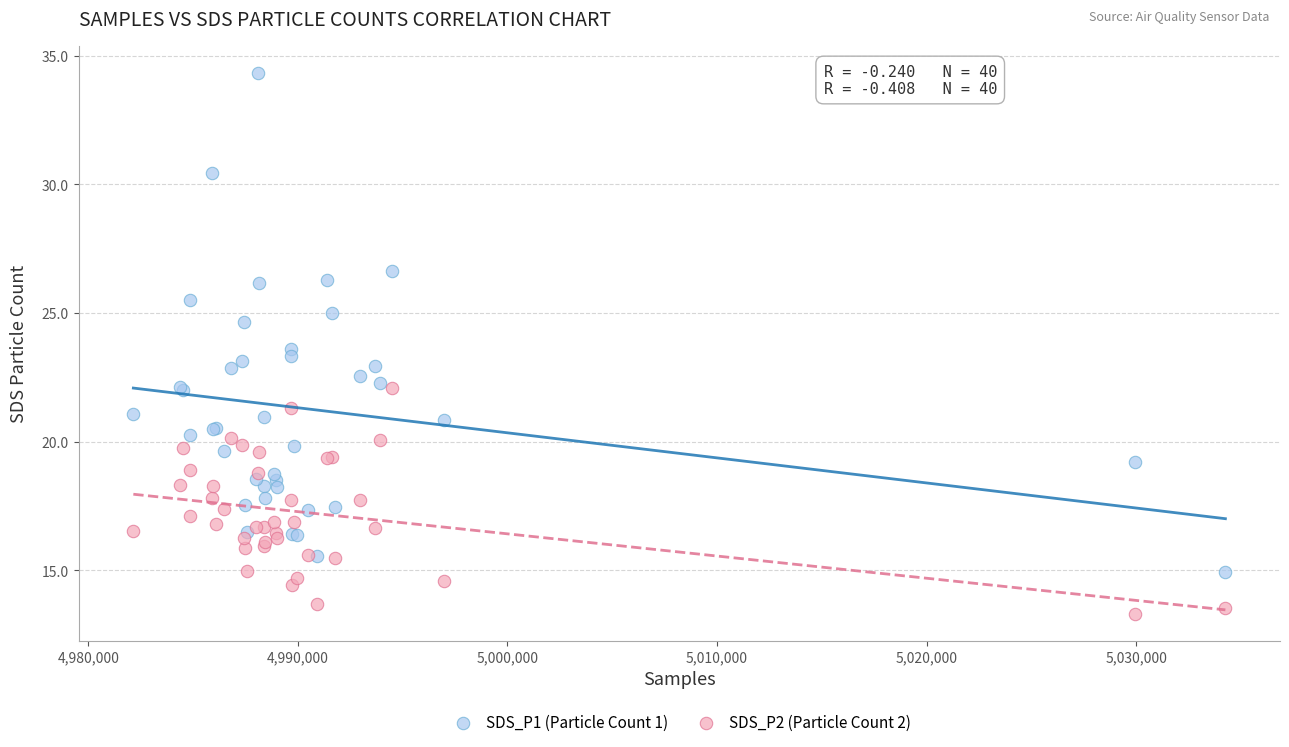

Which series reaches the minimum Y coordinate?

SDS_P2 (Particle Count 2)